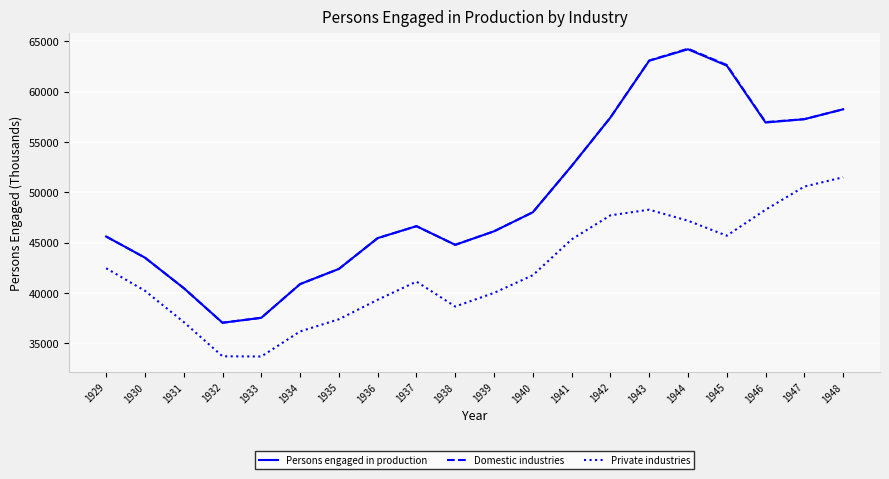

How many interior local valleys does the Persons engaged in production series have?

3